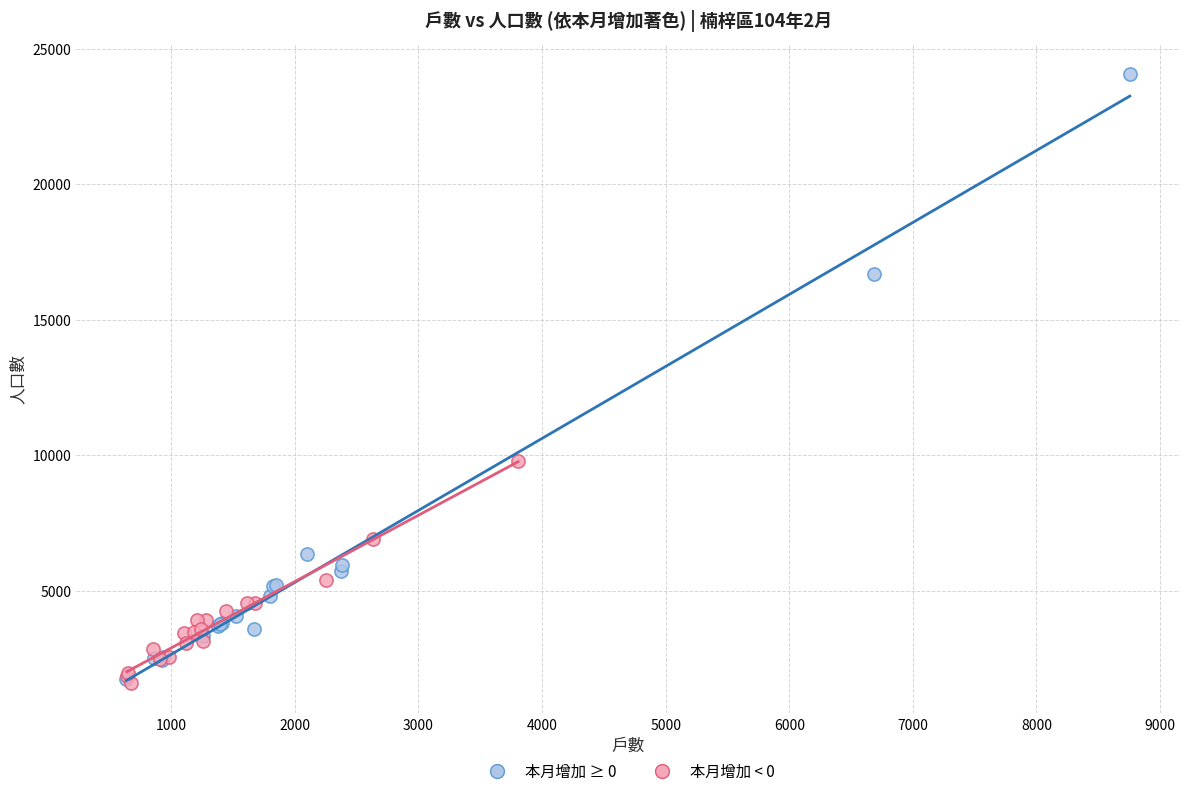

Which series has the widest spread of Y values?

本月增加 ≥ 0